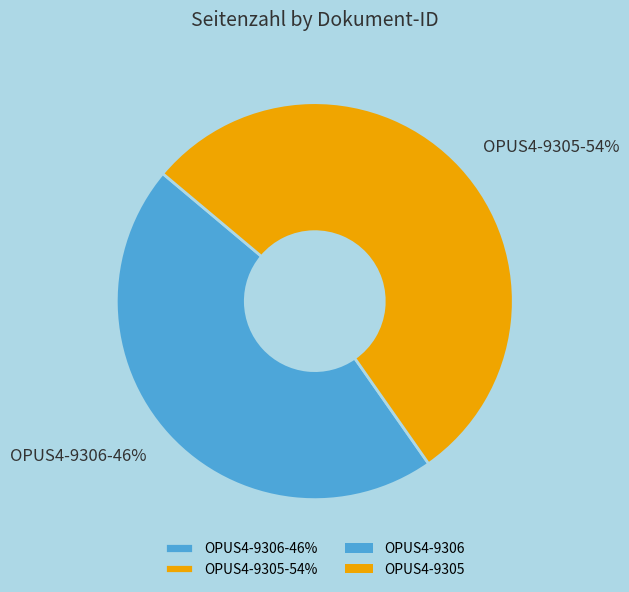

True or false: OPUS4-9305 accounts for 54% of the total.

True